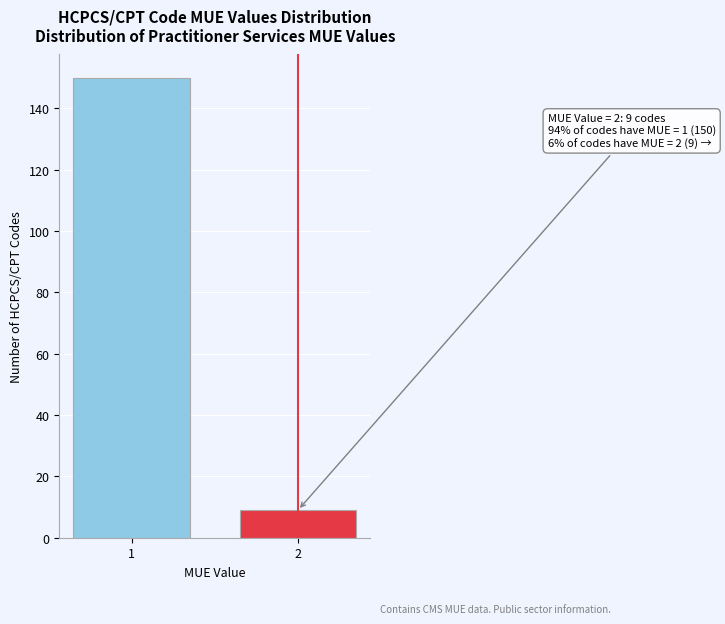

Reading right to left, what are all the values shown in this chart?

9	150